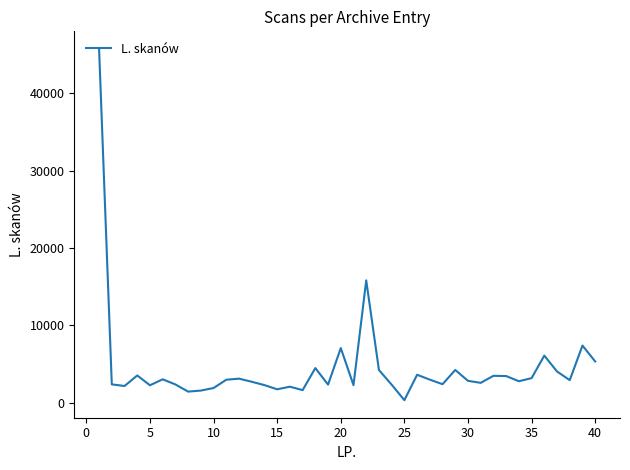

The value at 20 is 11951. True or false?

False